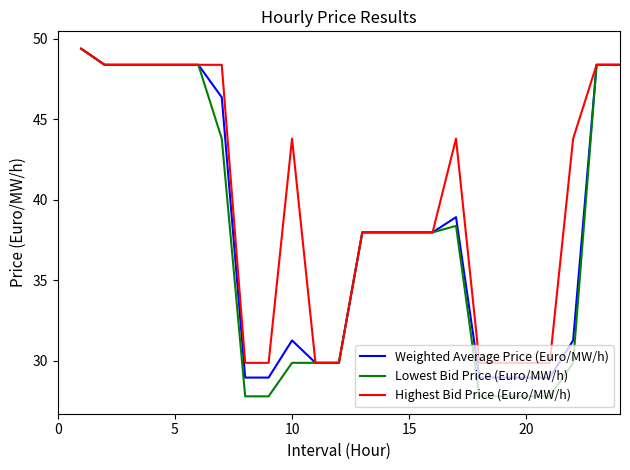

Which series has the largest total across all categories?

Highest Bid Price (Euro/MW/h)